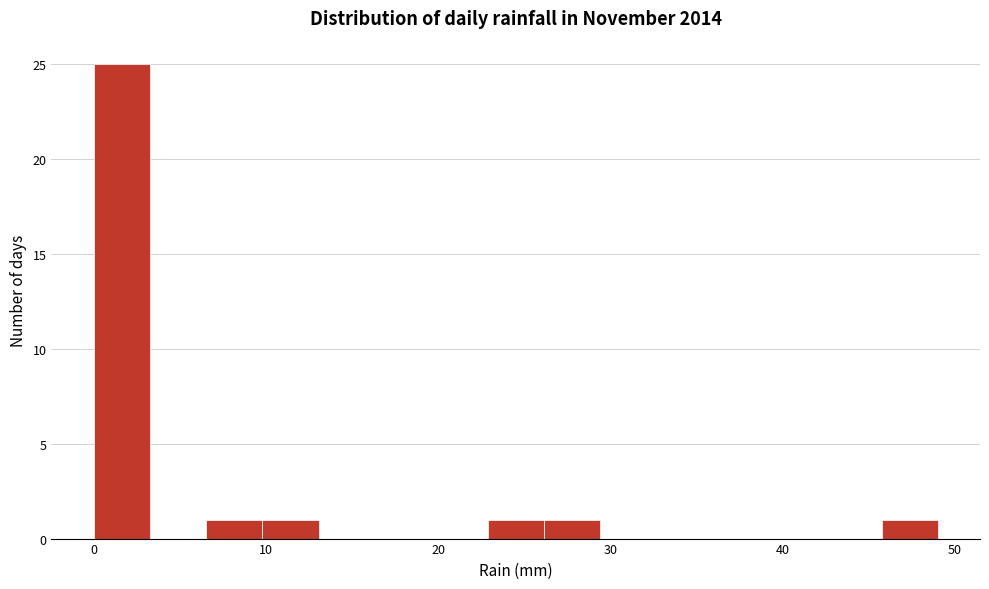

Read against the x-axis, roughly where is the centre of the tallest bar?

2